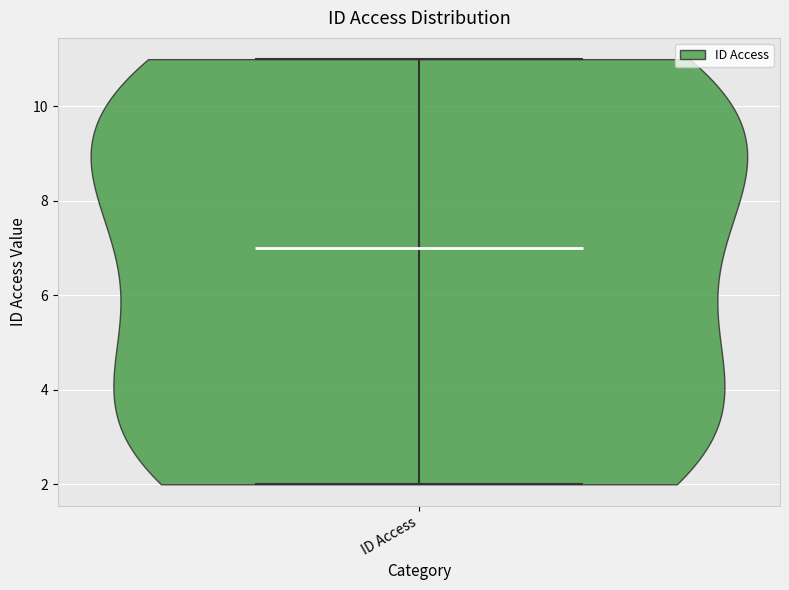

Read this violin plot against the y-axis: where its median line is, and the lowest and highest points the violin reaches. The values are not printed on the chart, so give them approximately, as read against the axis.

median line 7, lowest point 2, highest point 11